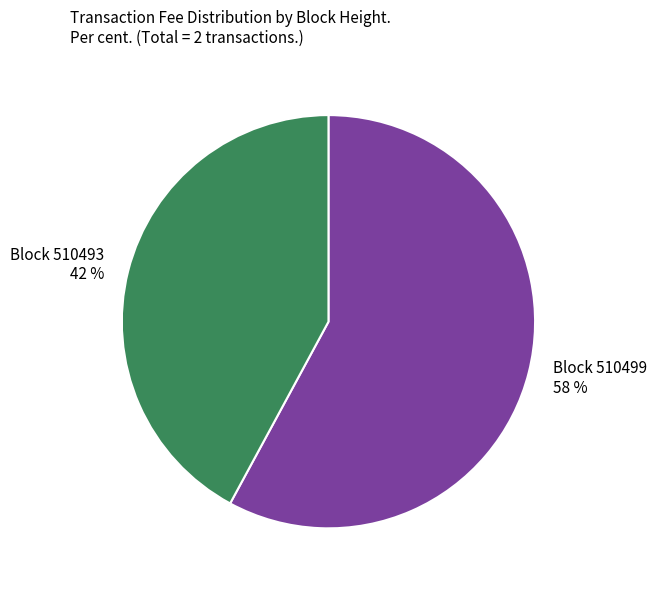

Does any single category account for the majority?

Yes